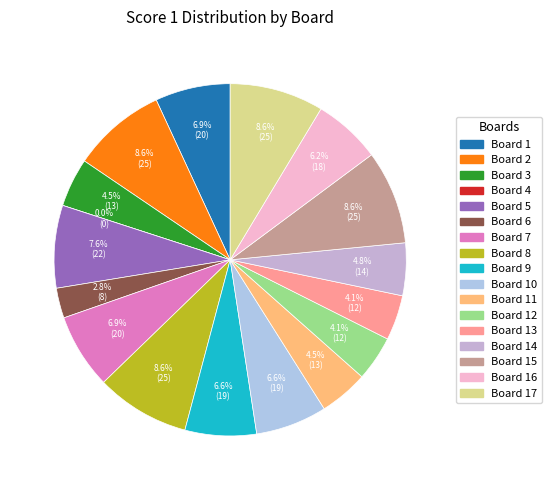

Is there any slice that represents more than half of the pie?

No